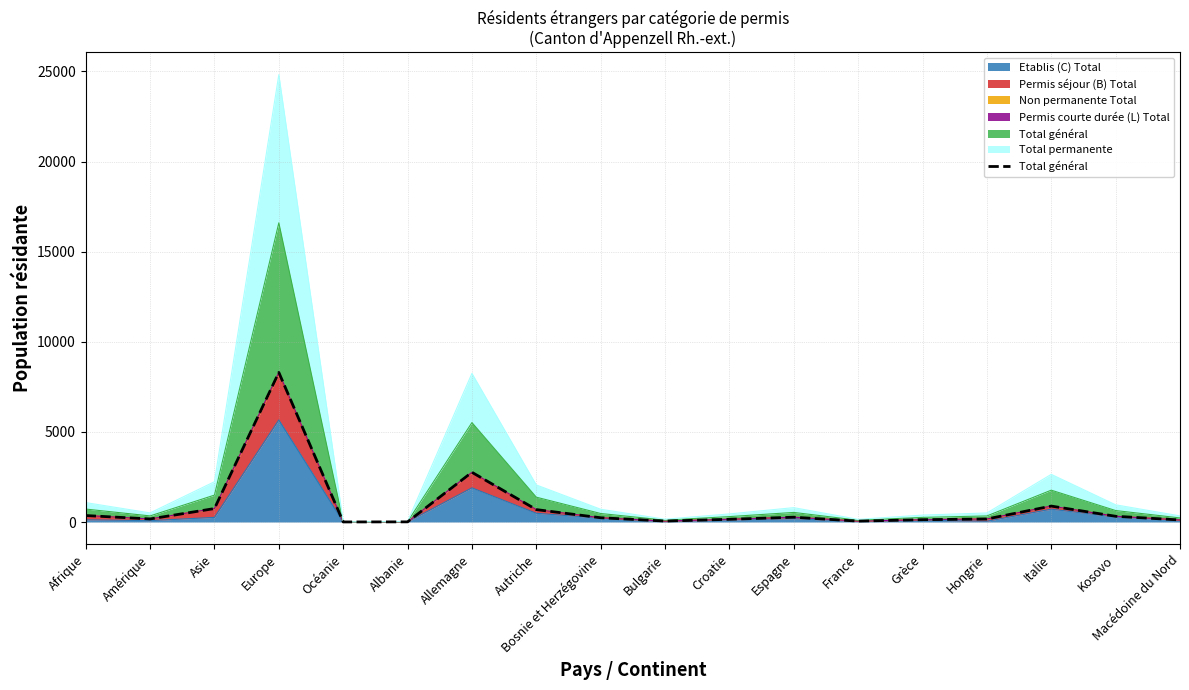

Reading right to left, transcribe all the data shown in this chart.

113	318	883	168	128	49	266	150	52	236	689	2758	8	3	8299	746	169	359